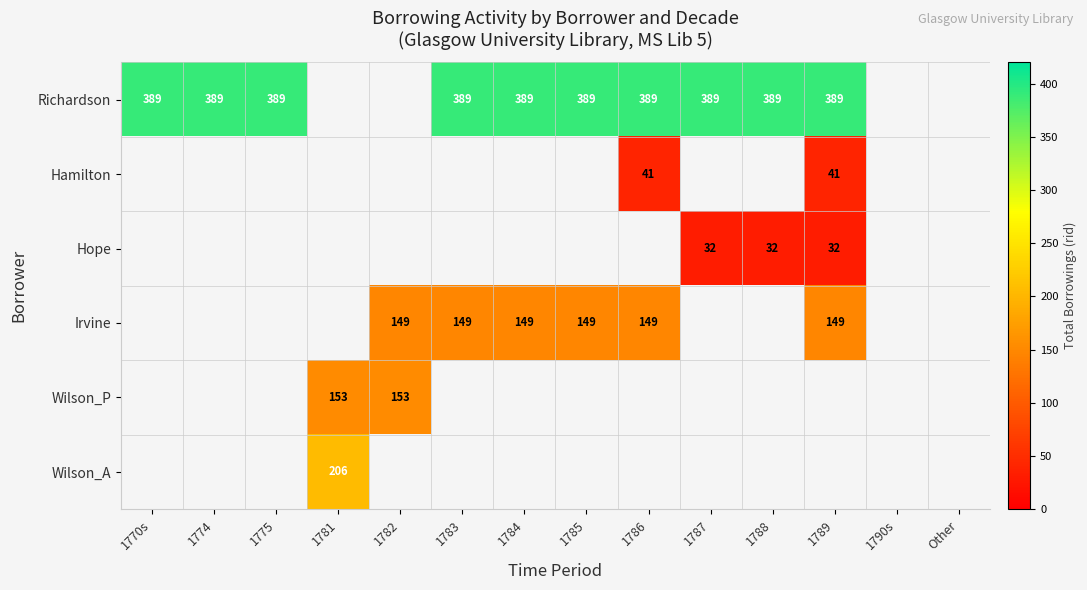

The Richardson series shows 389 at 1784. True or false?

True